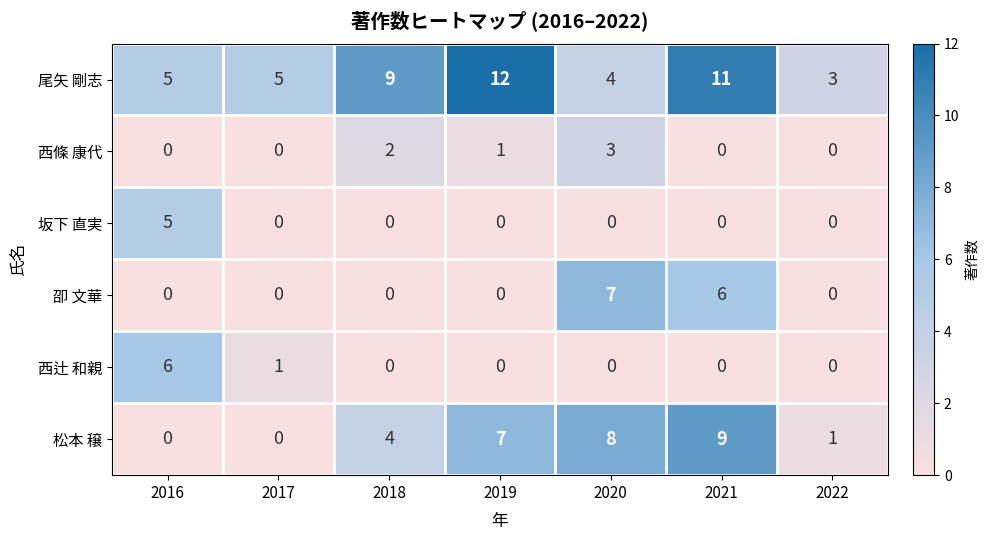

What is the approximate value of 尾矢 剛志 at 2018?

9